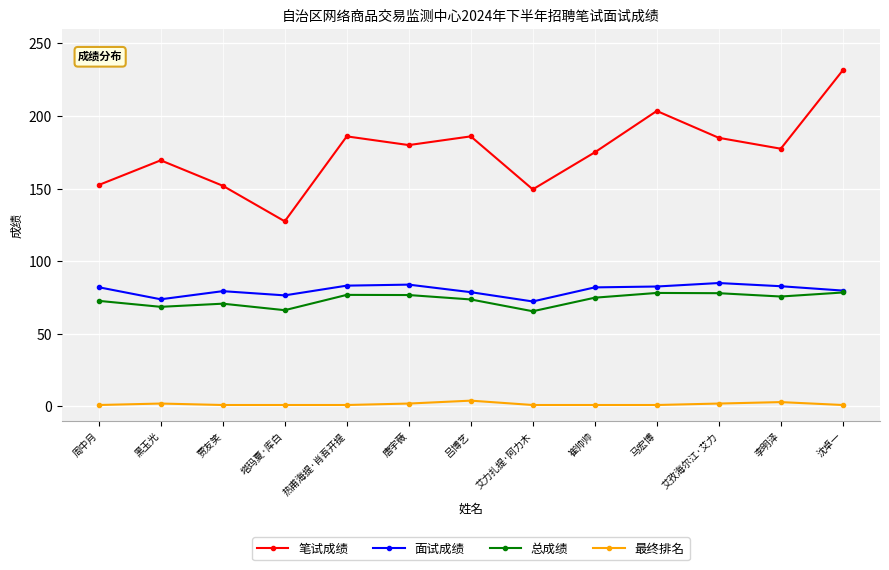

True or false: 笔试成绩 and 最终排名 intersect in this chart.

False